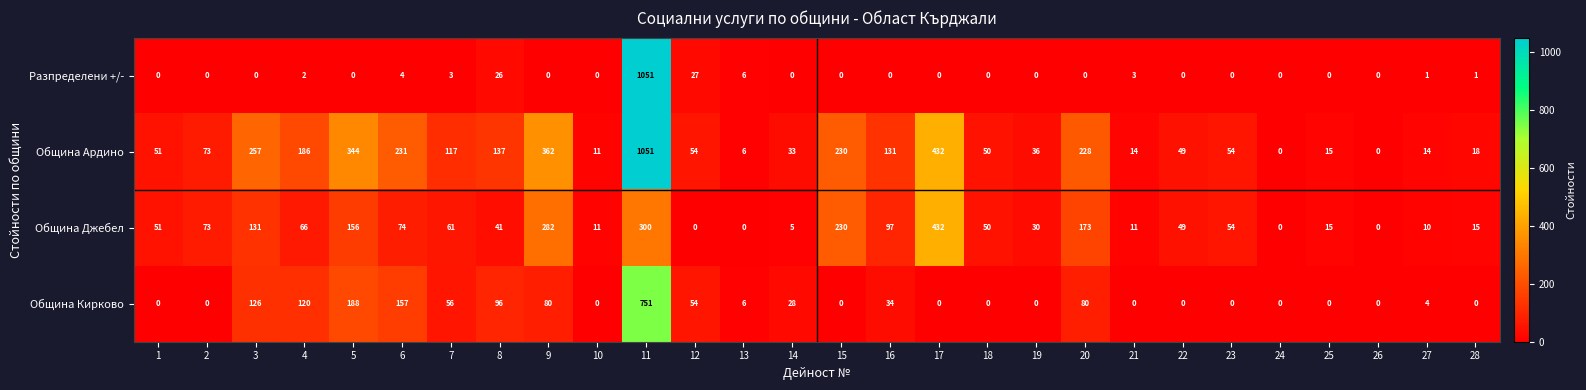

What is the maximum value shown in the chart?

1051